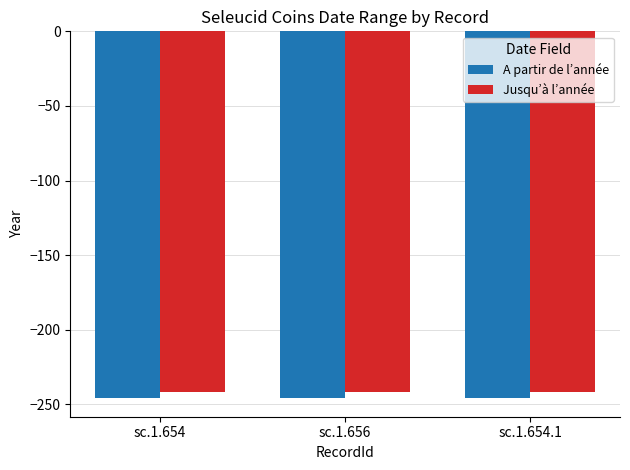

What are all the series names shown in the legend?

A partir de l’année, Jusqu’à l’année